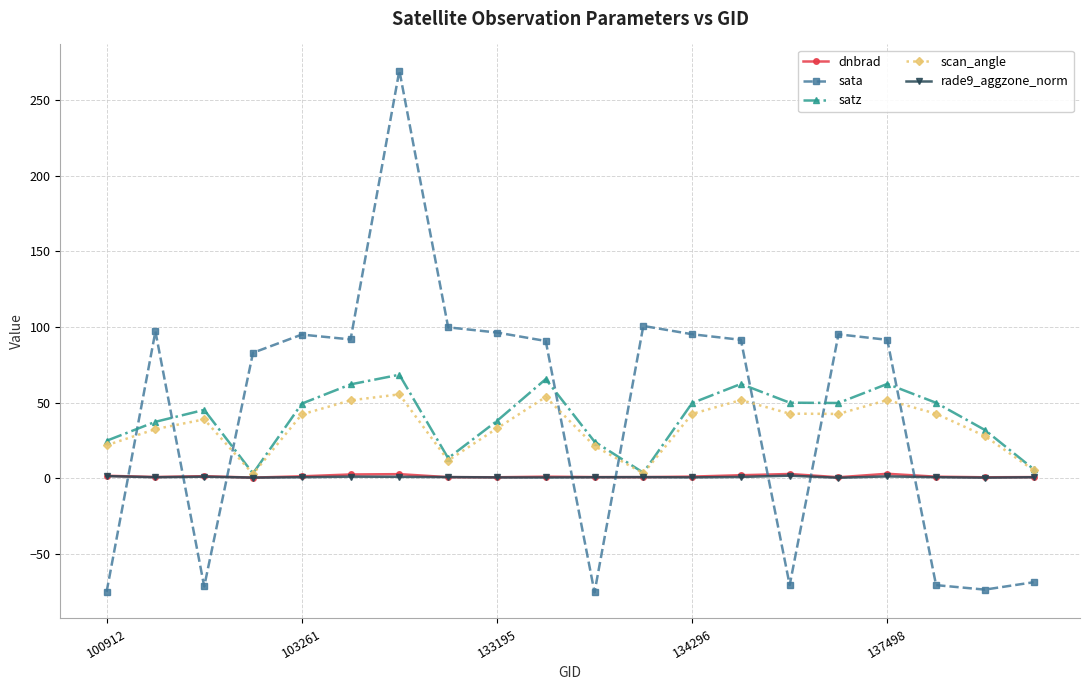

Which series has the largest total across all categories?

sata